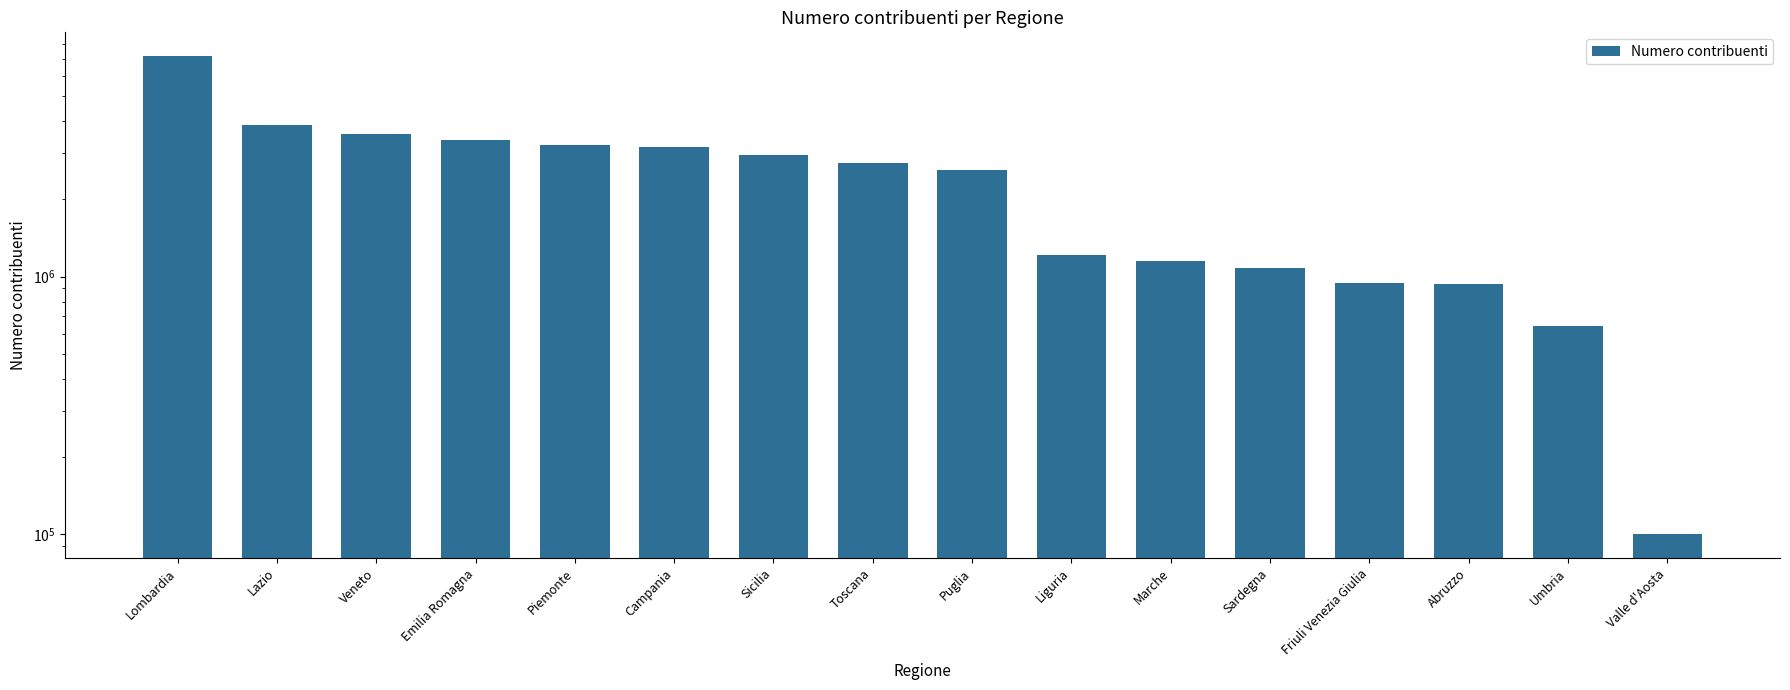

How many data points does each series have?

16